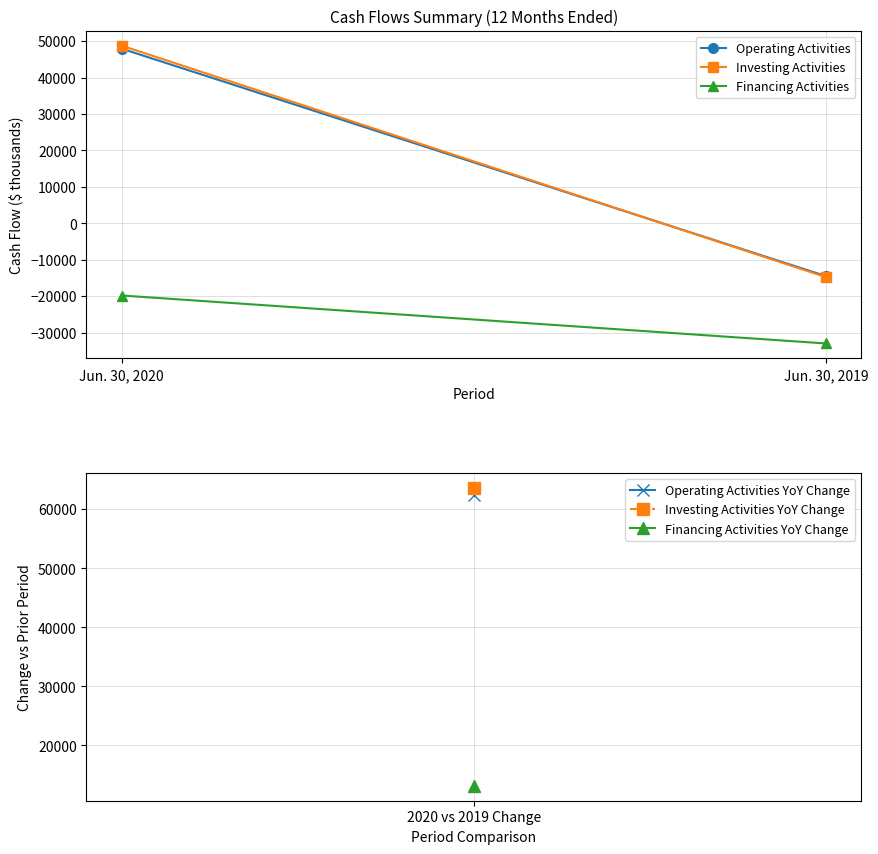

How many negative values does the Operating Activities series have?

1